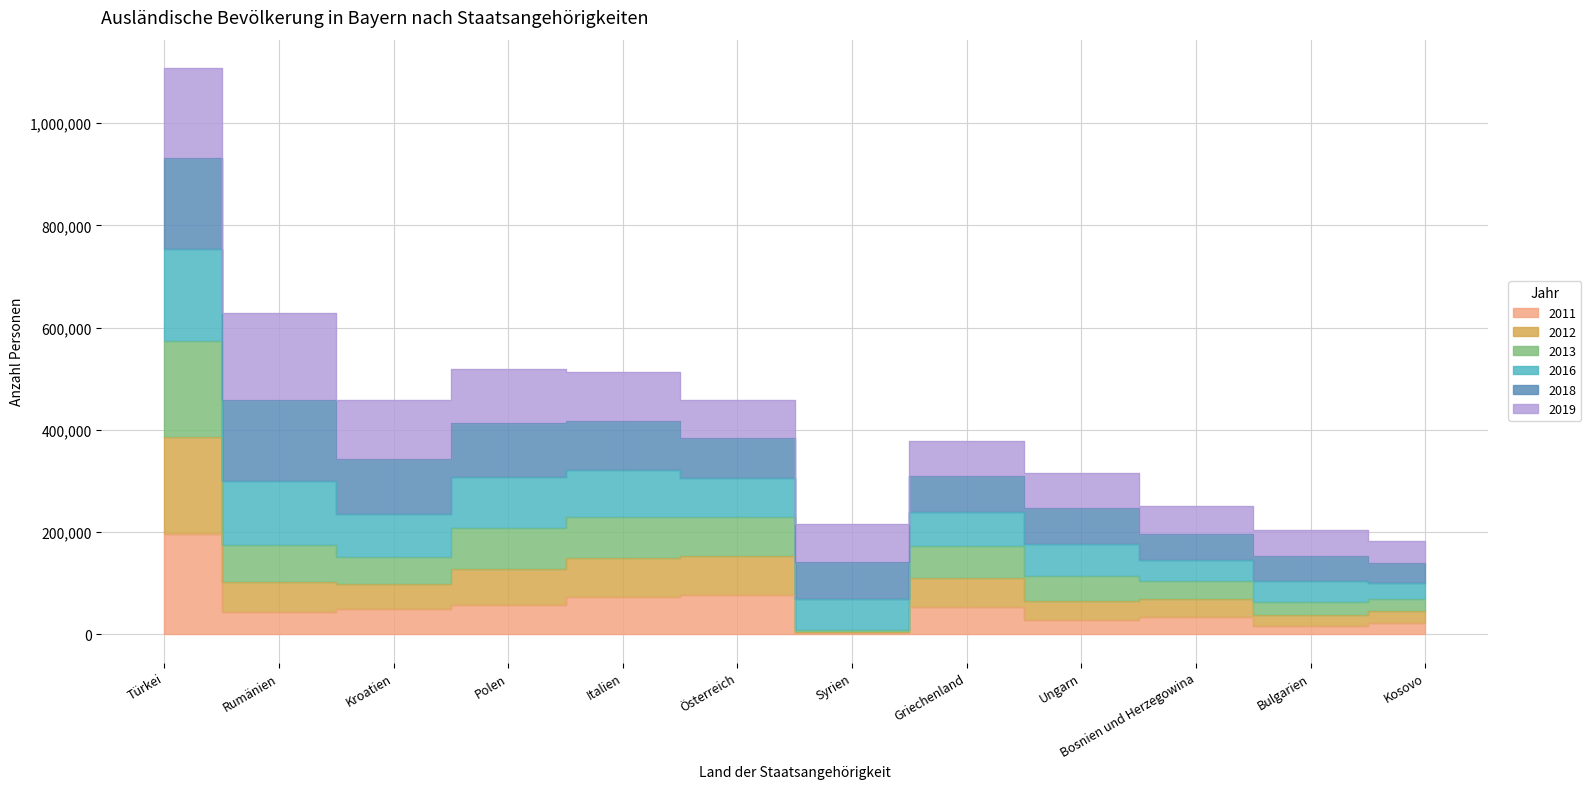

Between Bosnien und Herzegowina and Syrien, which is larger?

Bosnien und Herzegowina